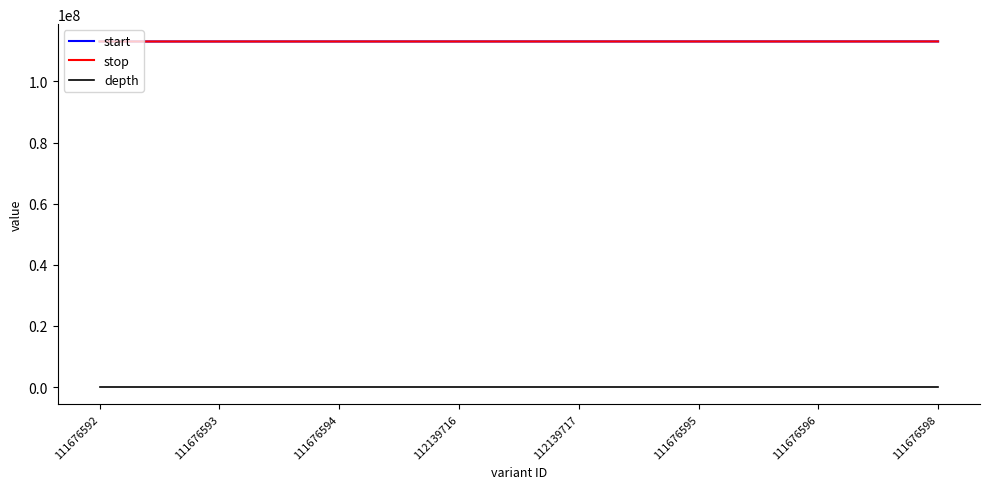

True or false: stop and depth intersect in this chart.

False